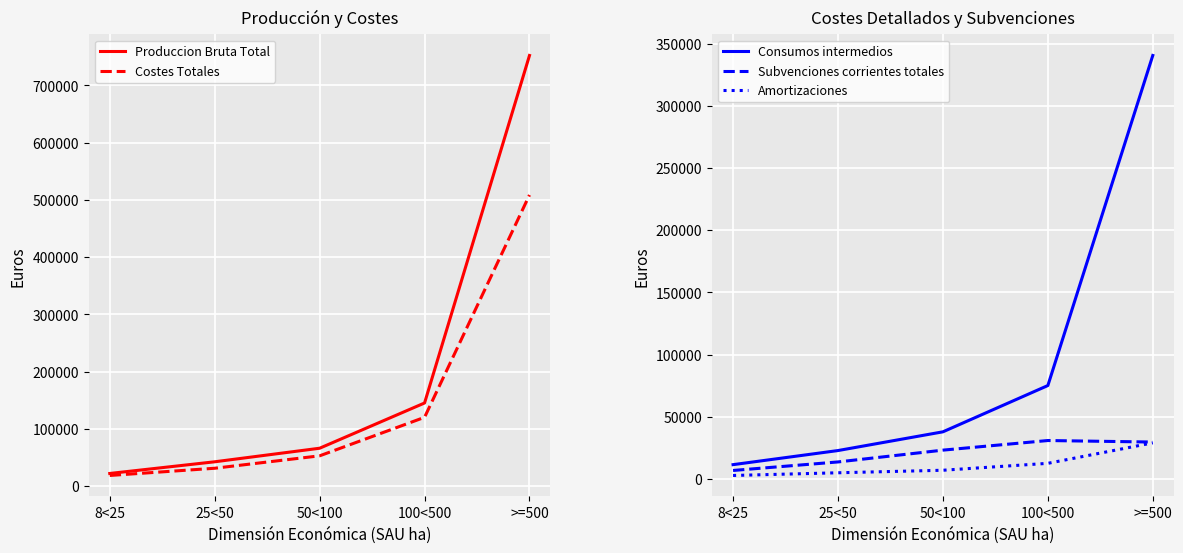

What is the difference between the Subvenciones corrientes totales values at 25<50 and 100<500?

17219